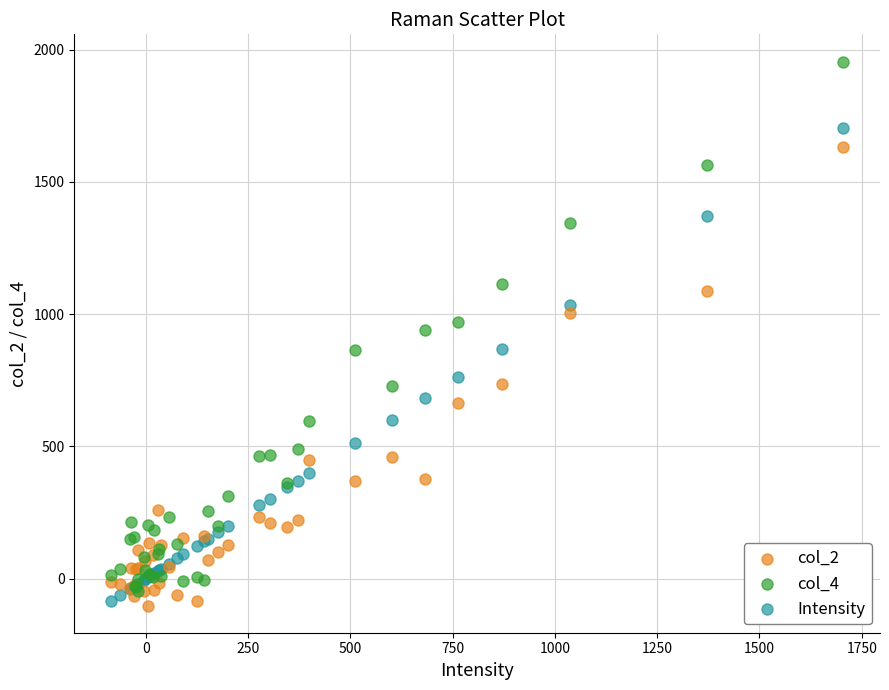

Which series contains the highest Y value?

col_4